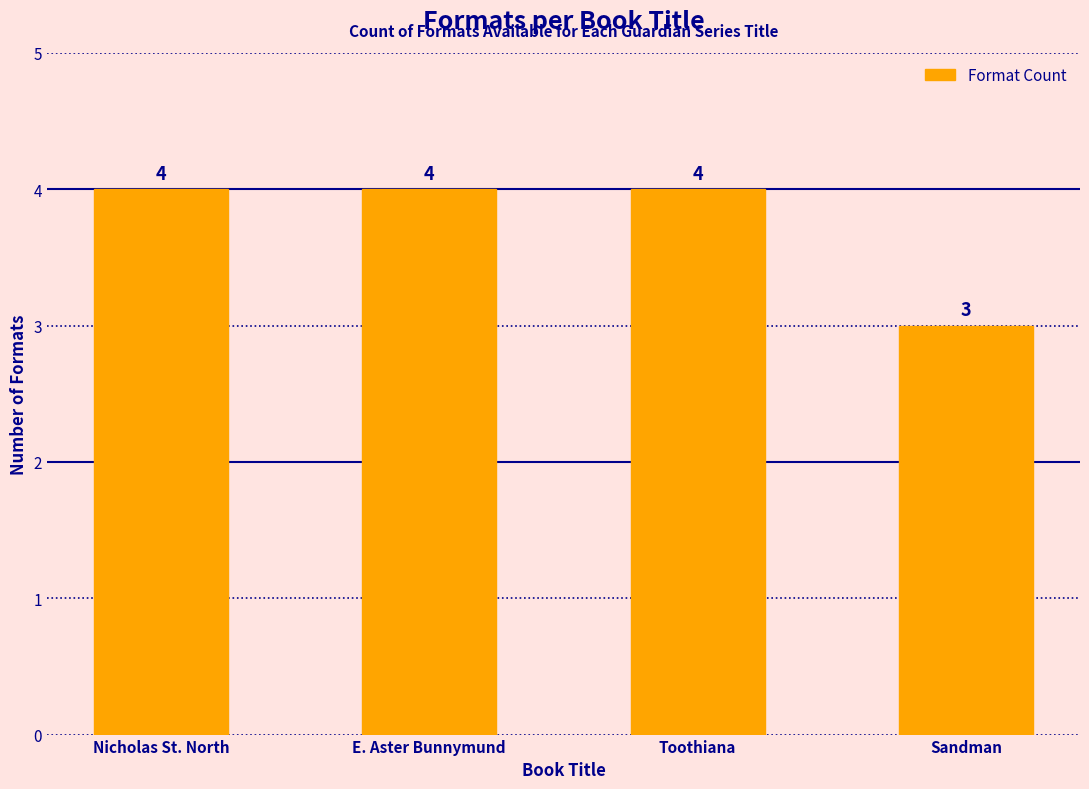

Reading left to right, transcribe all the data shown in this chart.

Nicholas St. North=4	E. Aster Bunnymund=4	Toothiana=4	Sandman=3